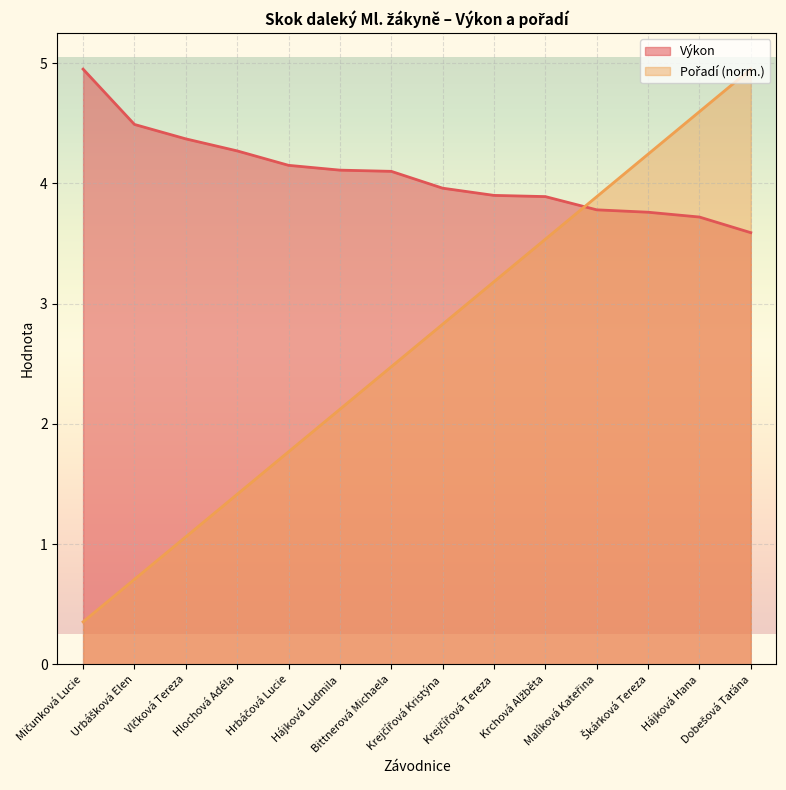

How many lines are shown in the chart?

2